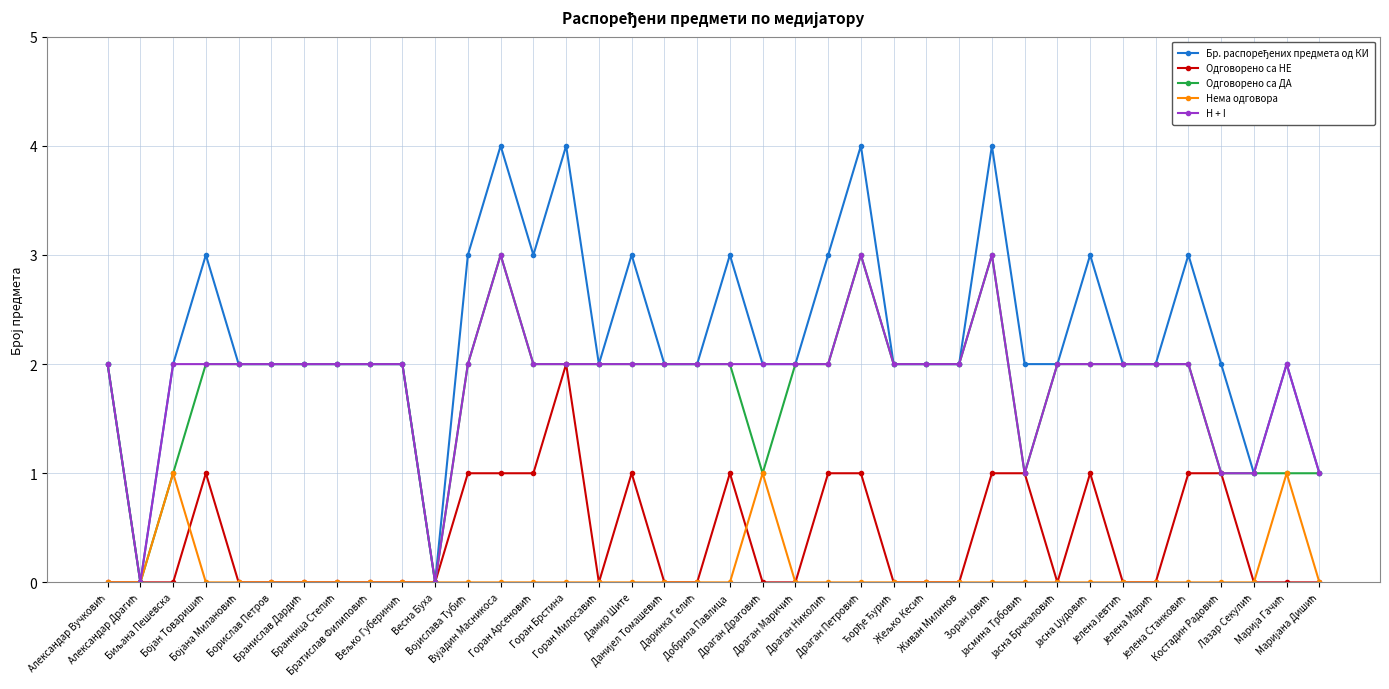

How many lines are shown in the chart?

5